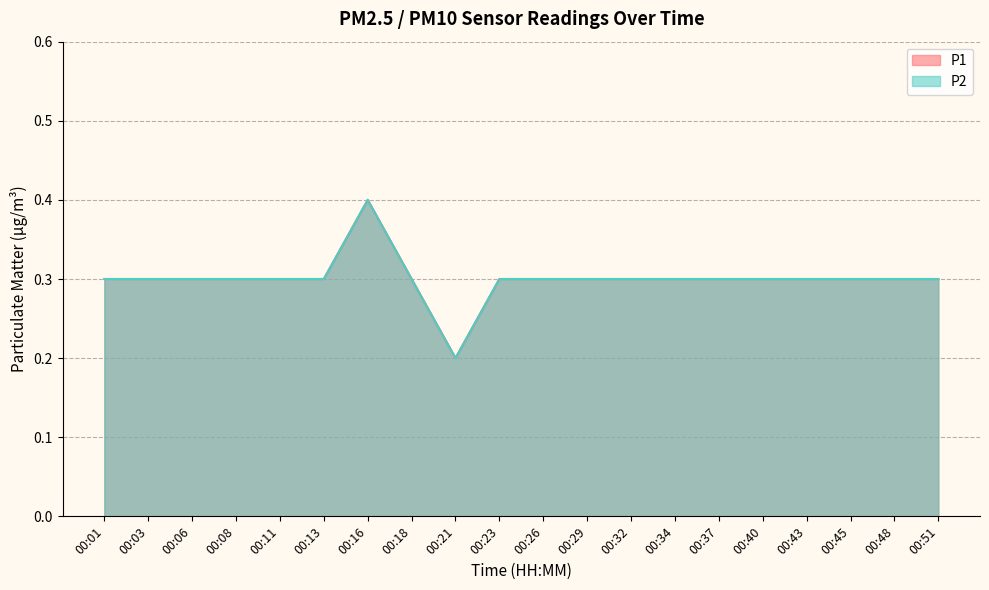

Read the P2 value at 00:23.

0.3